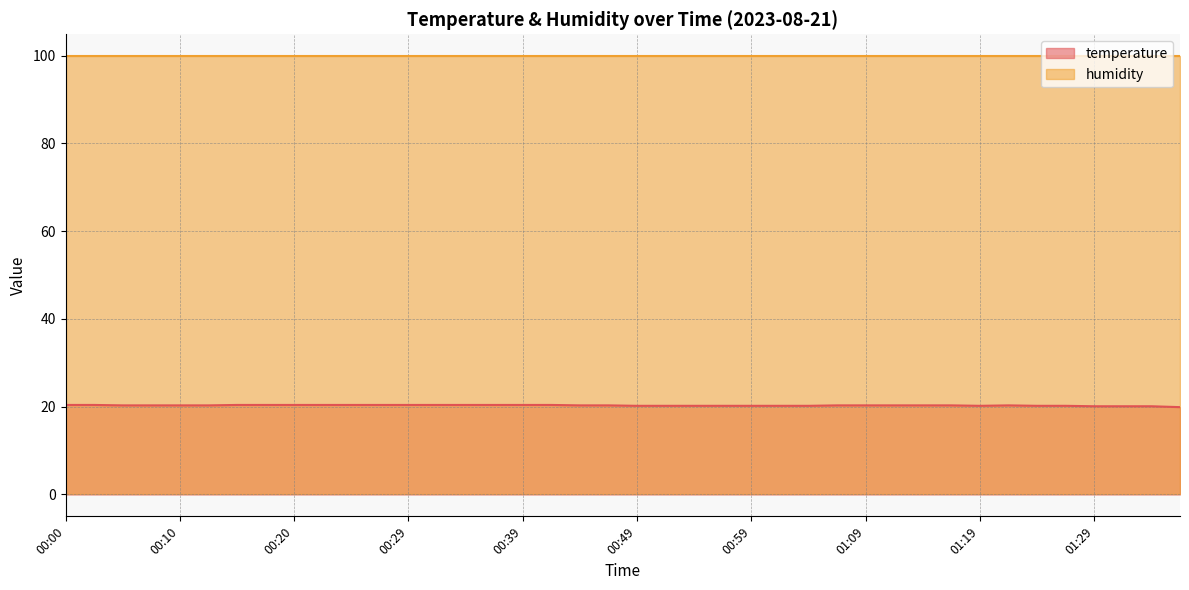

Is it true that the value at 00:20 is 20.4?

True